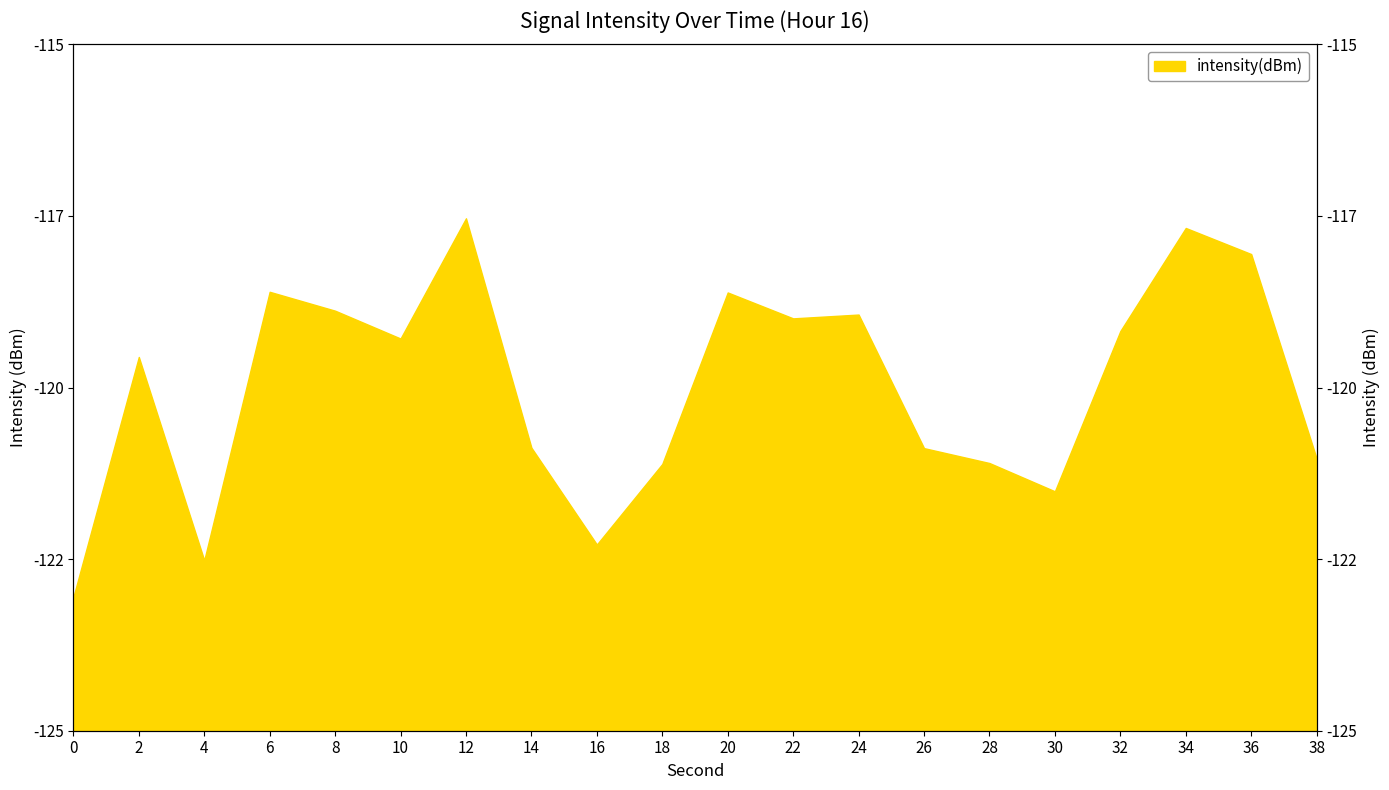

What is the change in value from 10 to 38?

-1.7